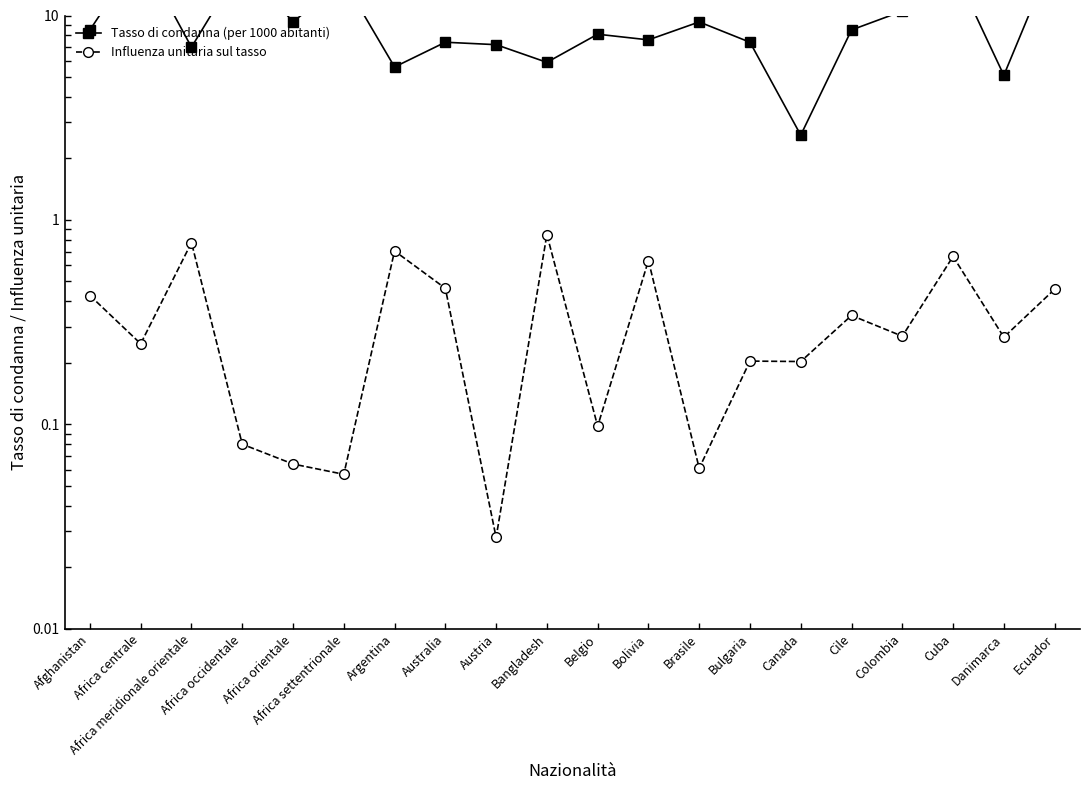

List the labels in order of Influenza unitaria sul tasso value, largest first.

Bangladesh, Africa meridionale orientale, Argentina, Cuba, Bolivia, Australia, Ecuador, Afghanistan, Cile, Colombia, Danimarca, Africa centrale, Bulgaria, Canada, Belgio, Africa occidentale, Africa orientale, Brasile, Africa settentrionale, Austria